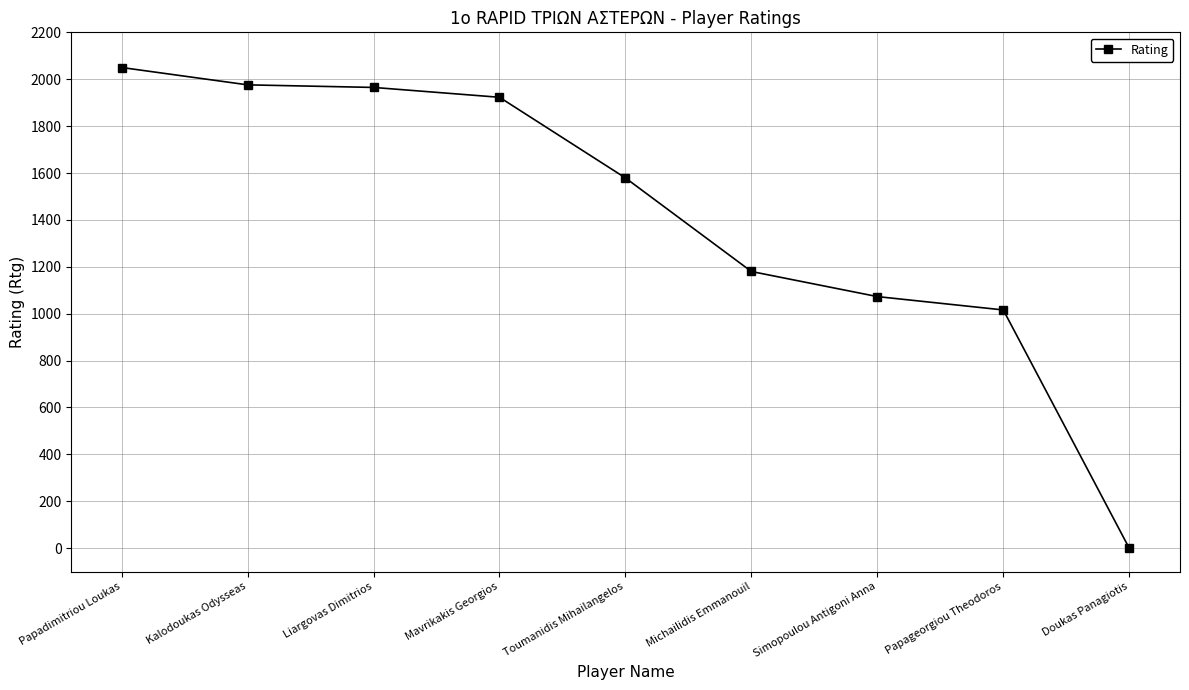

How many lines are shown in the chart?

1